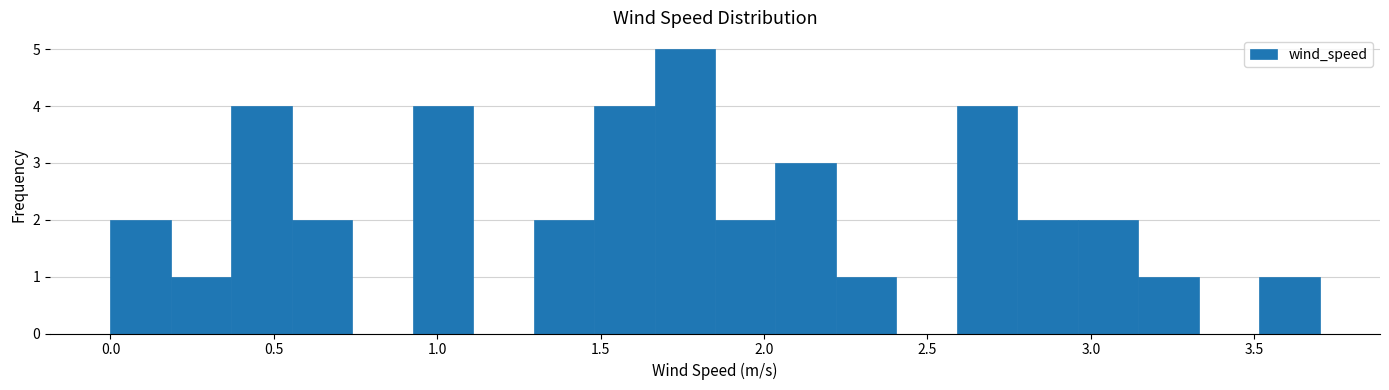

Read against the x-axis, roughly where is the centre of the tallest bar?

1.75